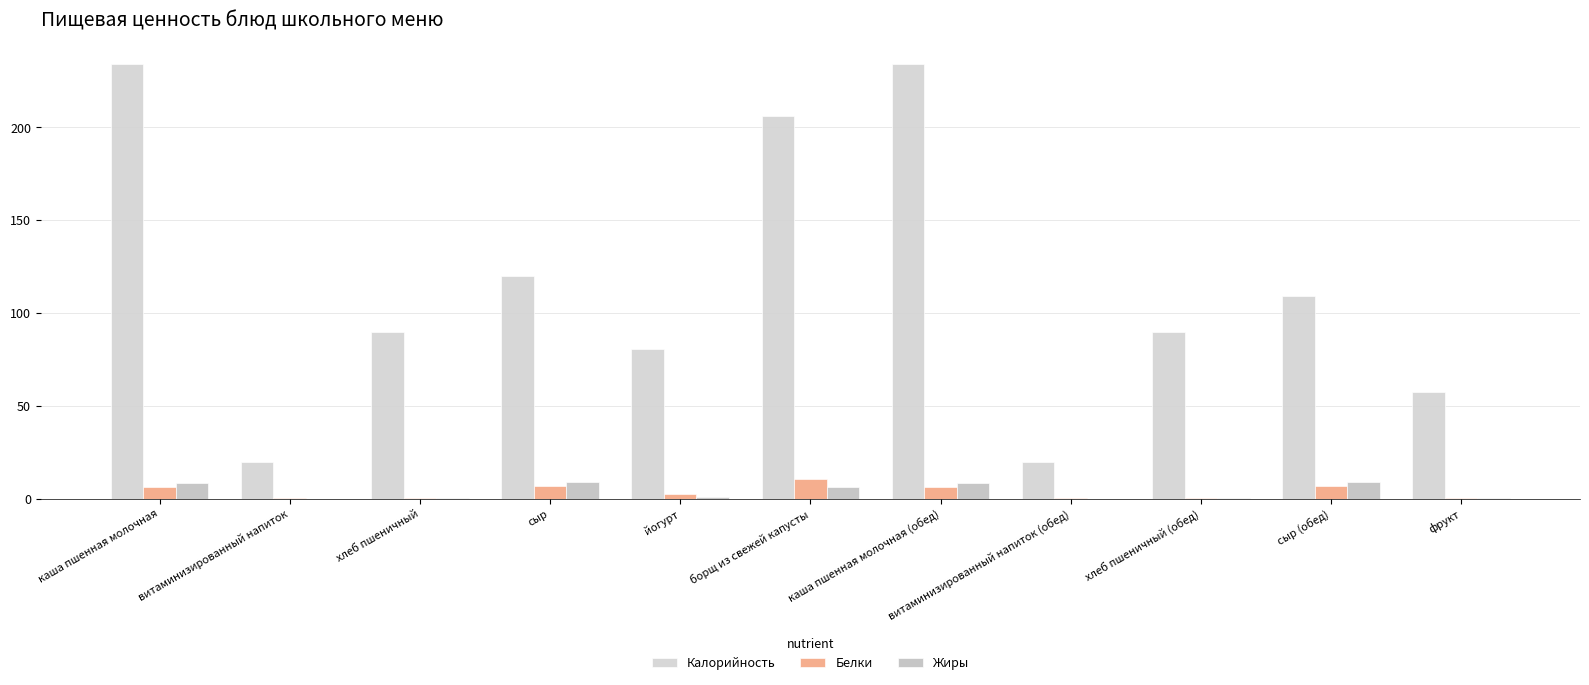

What position from the right is йогурт?

7